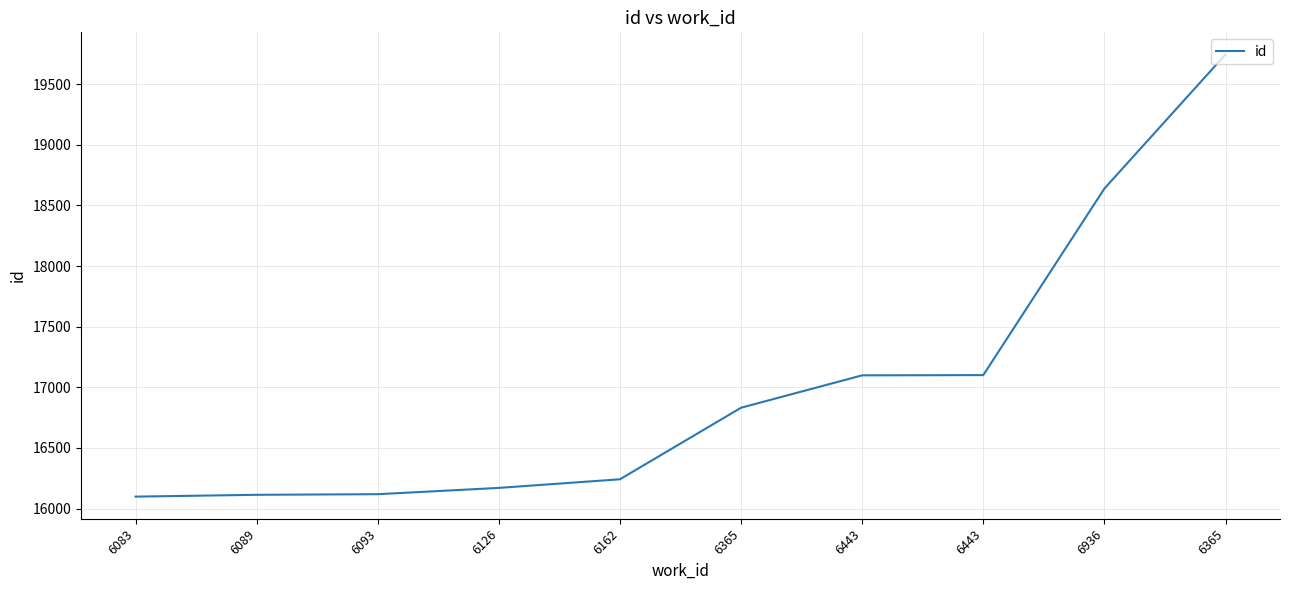

Does the chart have visible grid lines?

Yes